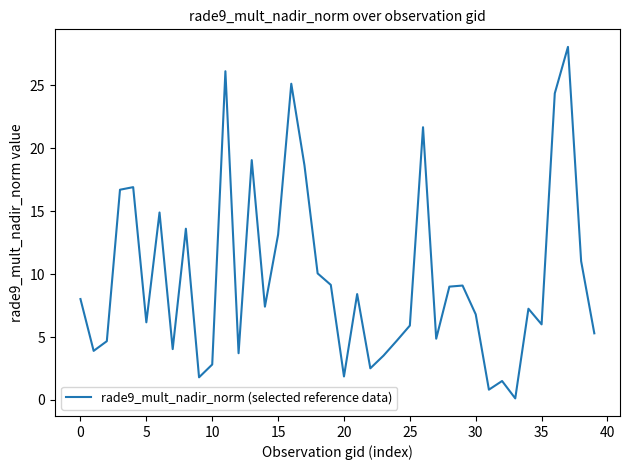

What is the maximum value shown in the chart?

28.1